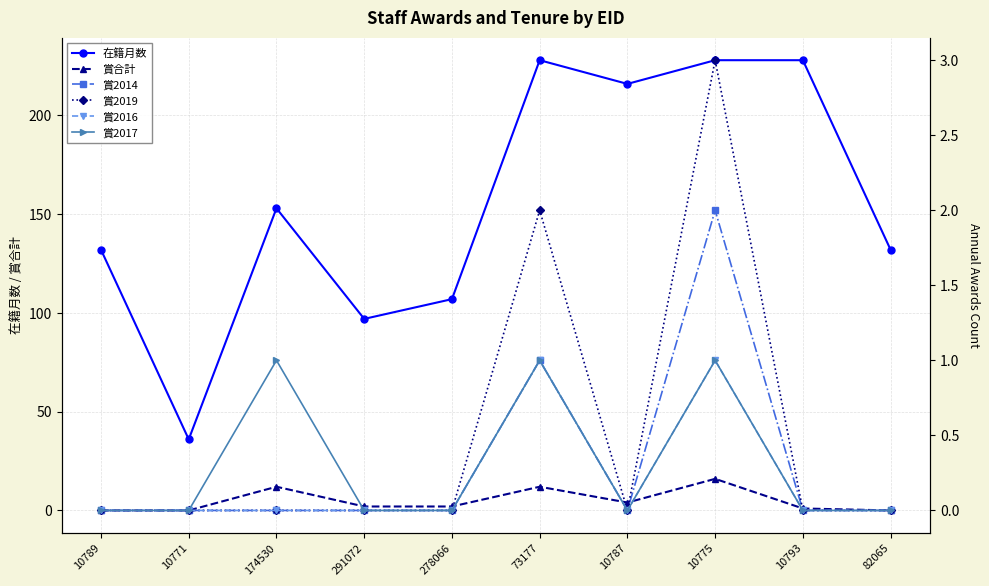

True or false: 賞2016 and 賞合計 intersect in this chart.

False